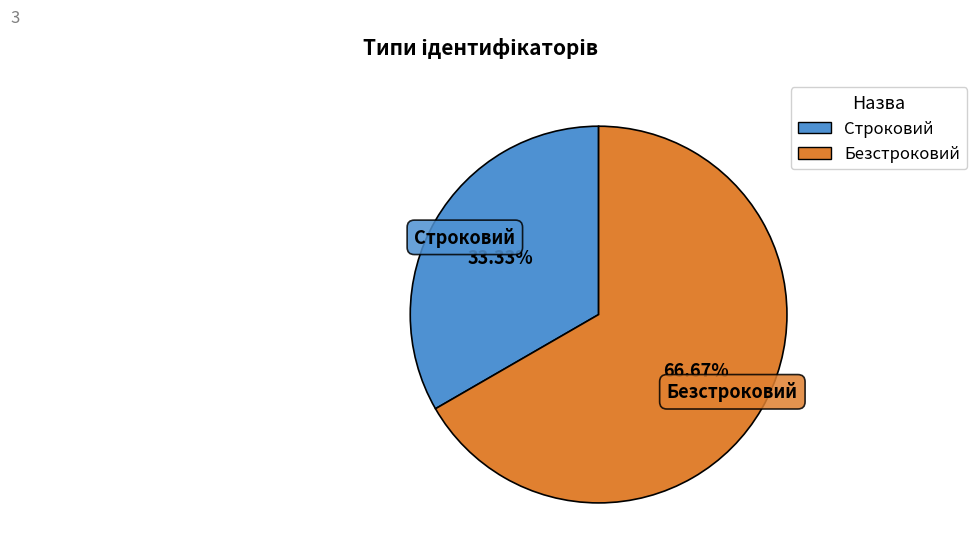

What percentage do Строковий and Безстроковий together represent?

100.0%